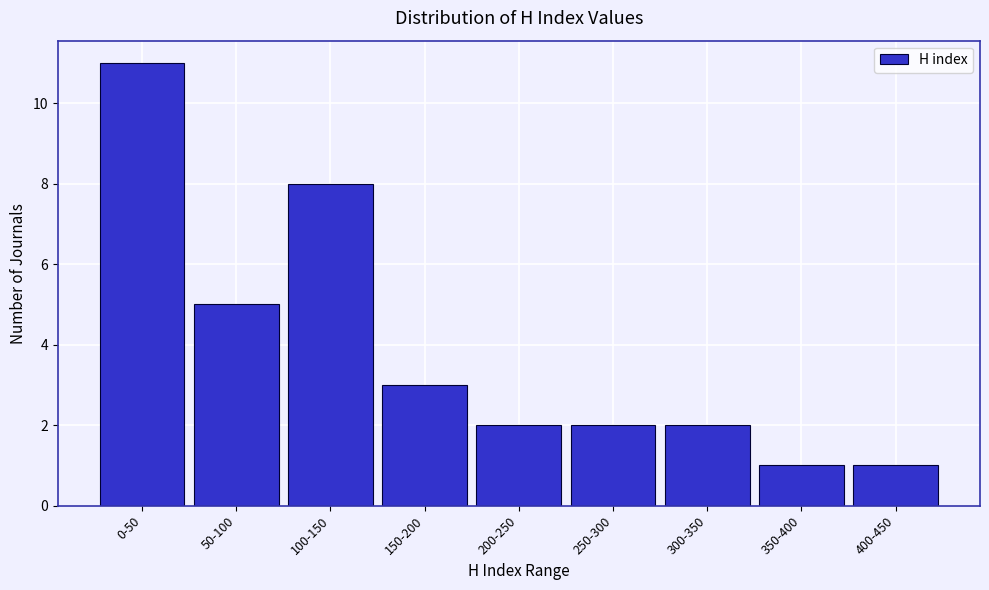

Reading right to left, extract all data points from this chart.

400-450=1	350-400=1	300-350=2	250-300=2	200-250=2	150-200=3	100-150=8	50-100=5	0-50=11